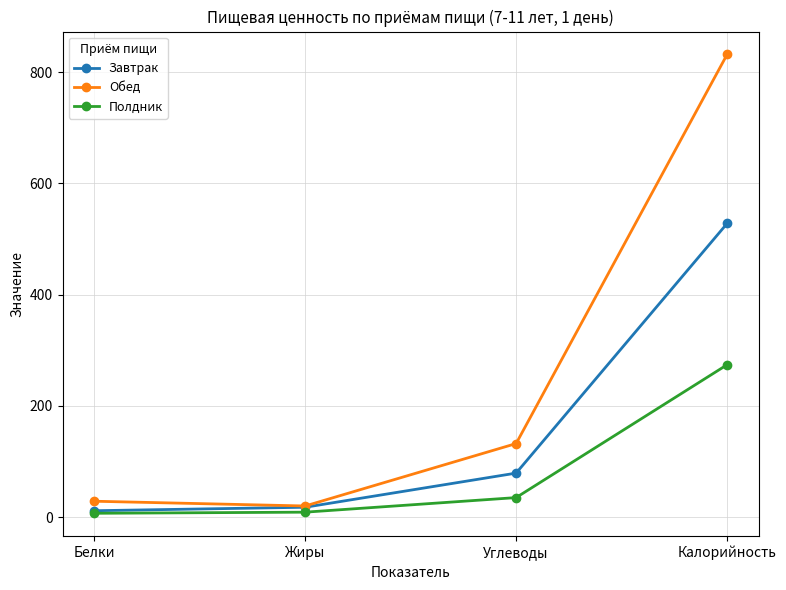

Which series has the largest range (max minus min)?

Обед